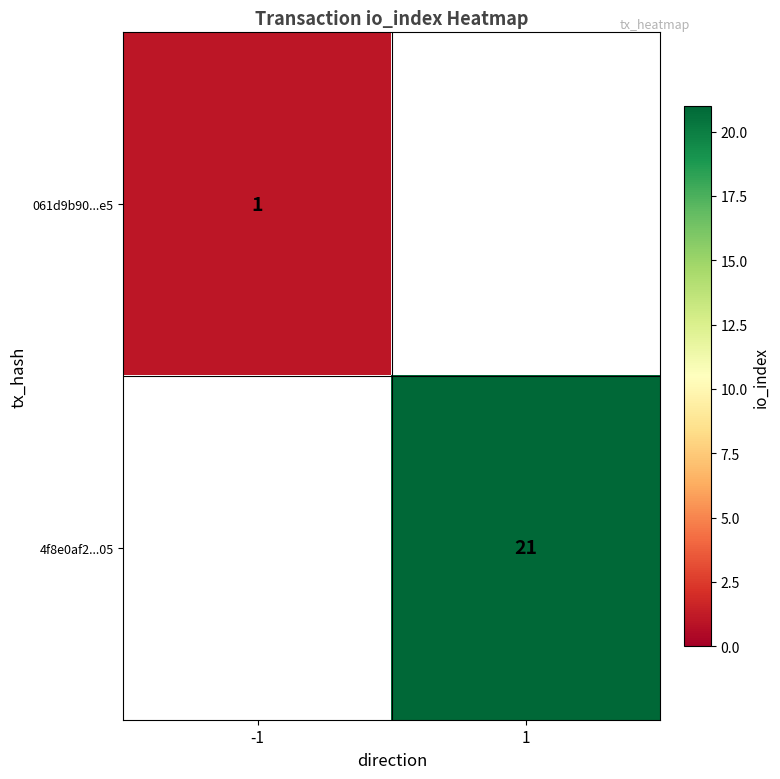

The value of 4f8e0af2...05 at 1 is 21. True or false?

True